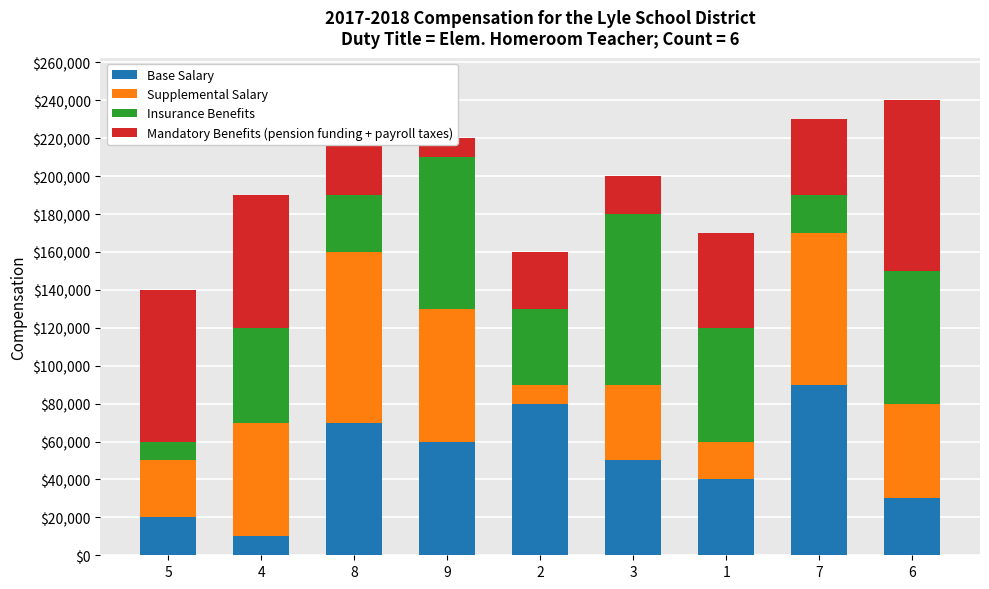

How many Insurance Benefits values are between 30000 and 70000?

5